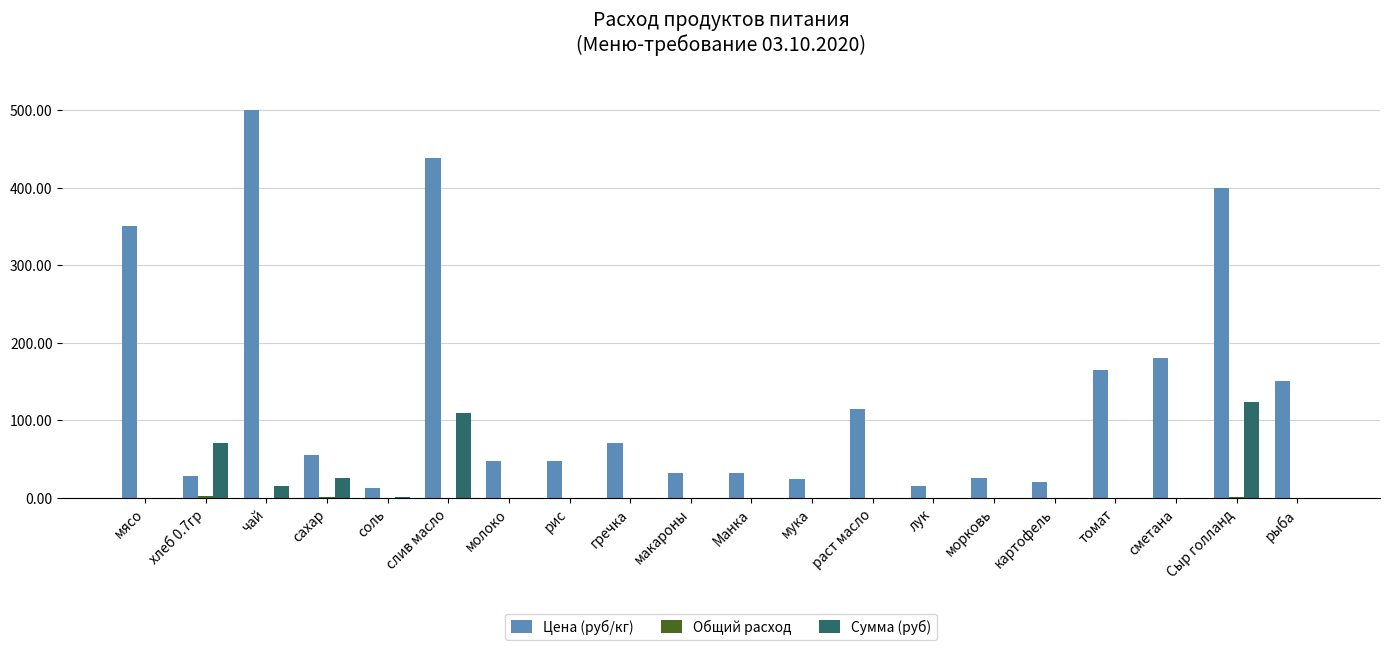

What is the maximum value for Сумма (руб)?

124.0